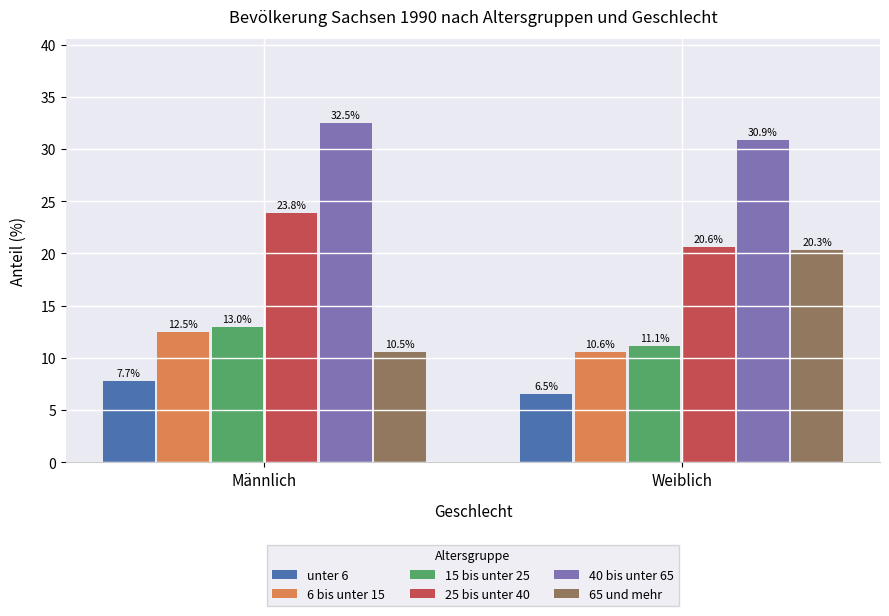

Read the 65 und mehr value at Männlich.

10.5